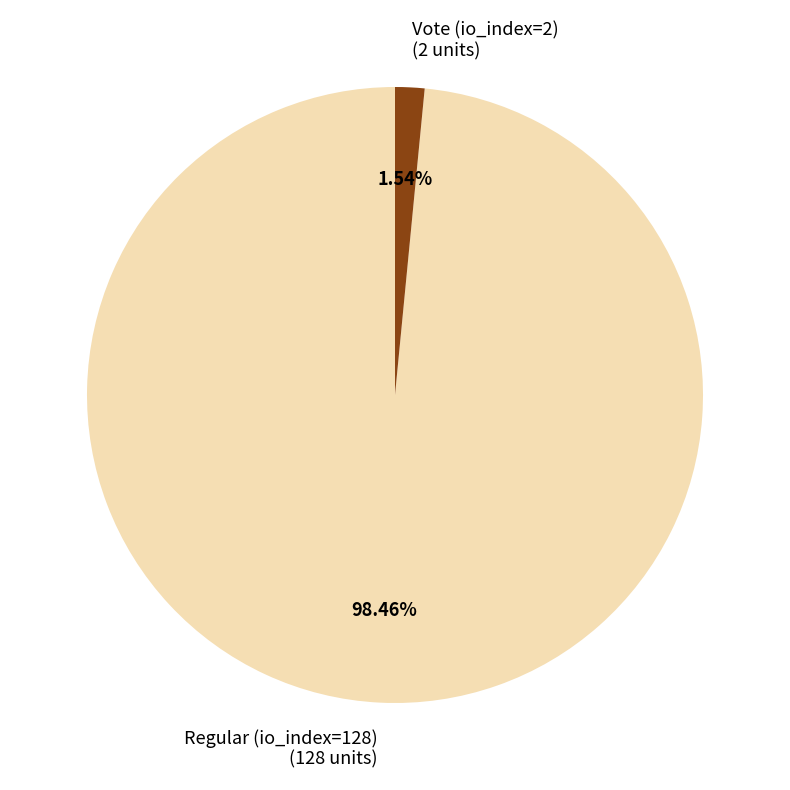

How much of the chart is everything except Regular (io_index=128)?

1.5%